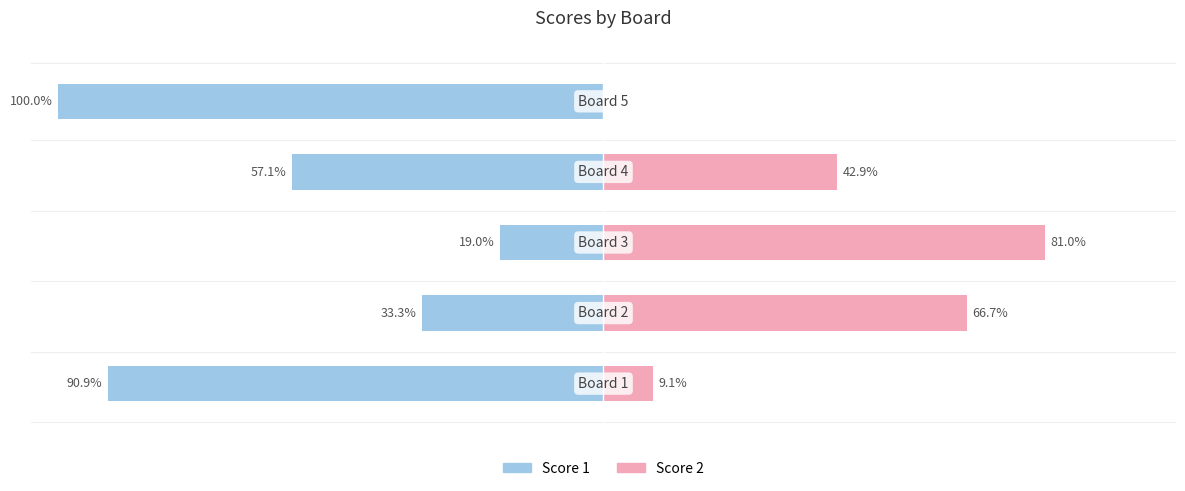

What is the value of the Score 1 bar at the 2nd from the left?

-33.3